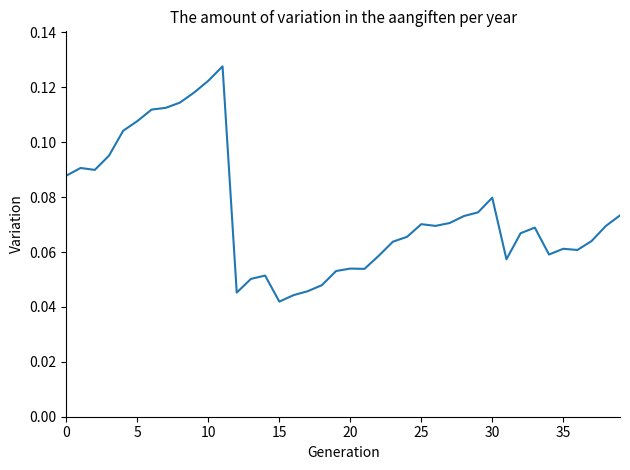

What is the difference between the second highest and second lowest values?

0.1